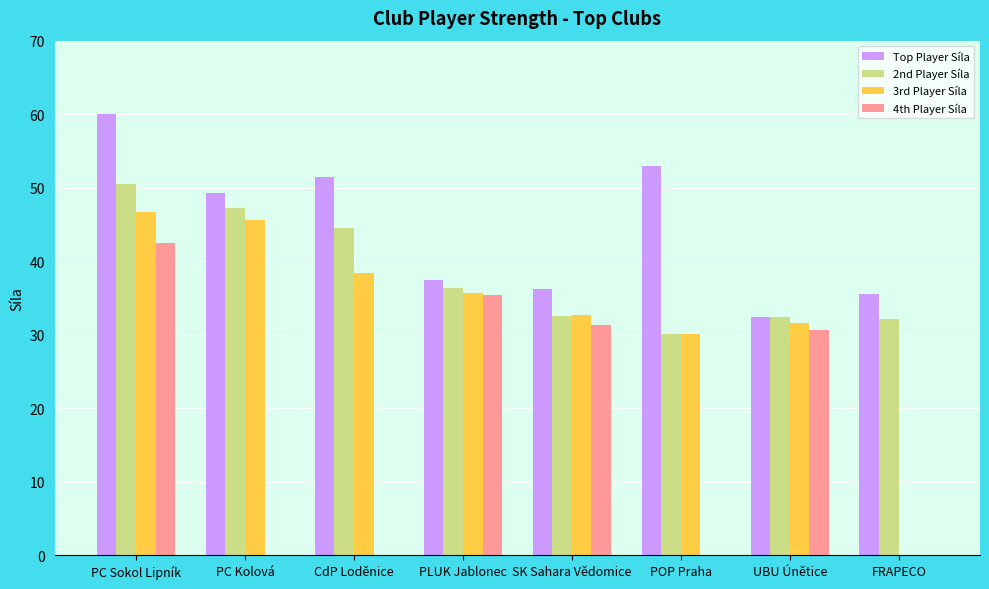

Which category has the highest value in the 3rd Player Síla series?

PC Sokol Lipník